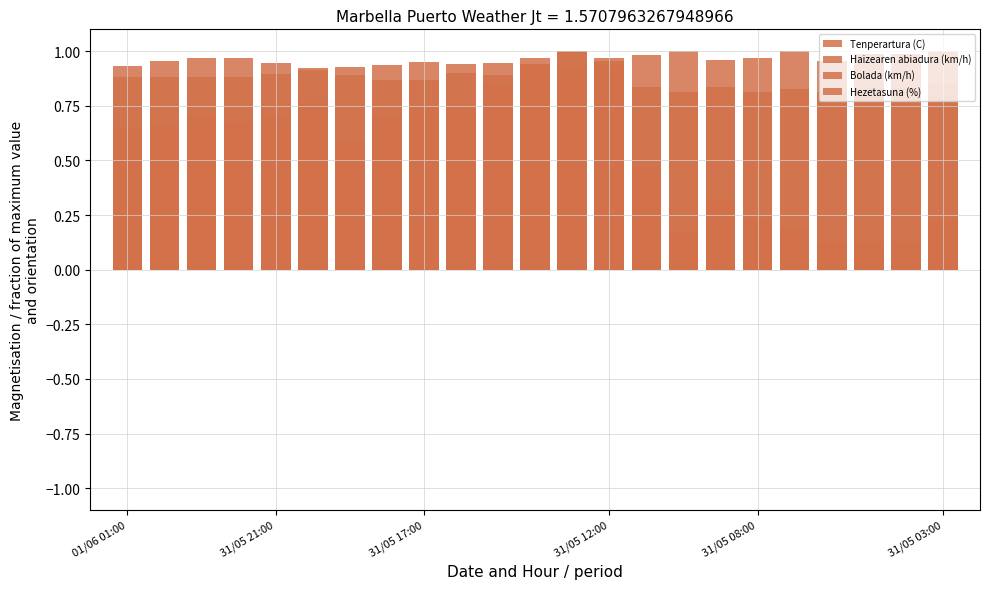

What are all the series names shown in the legend?

Tenperartura (C), Haizearen abiadura (km/h), Bolada (km/h), Hezetasuna (%)